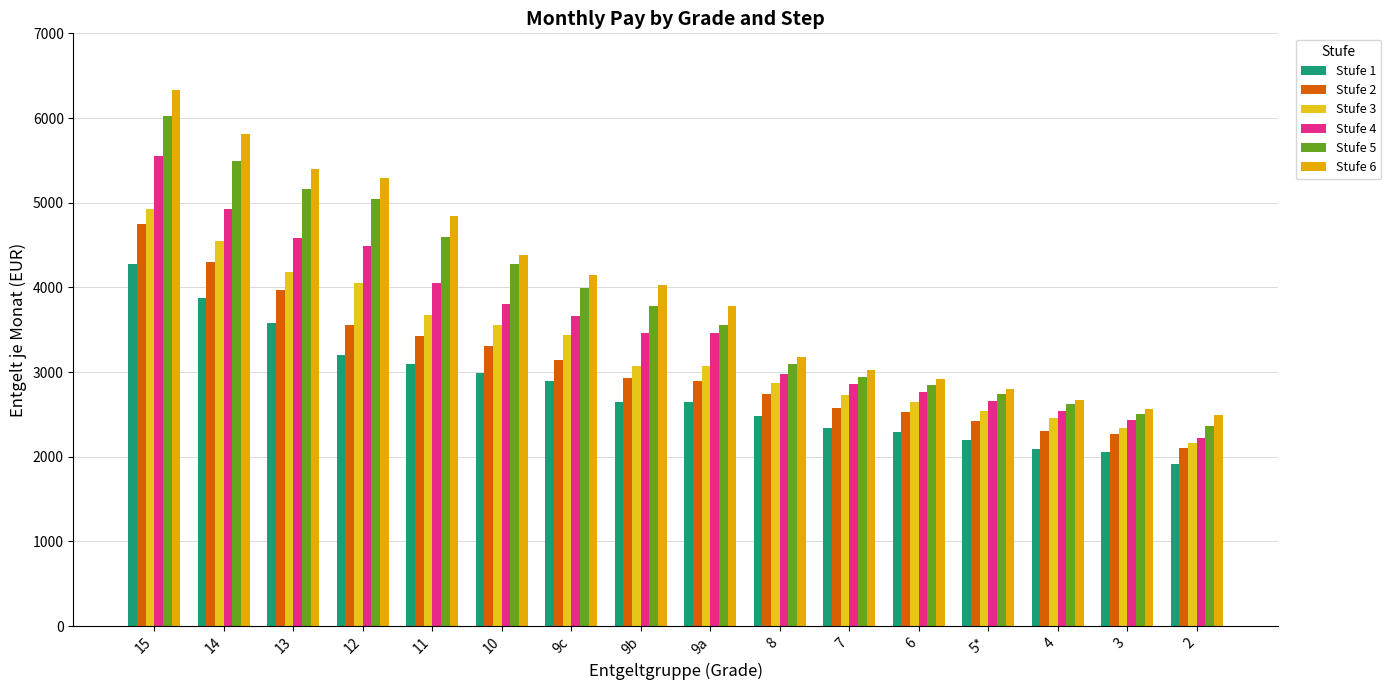

Reading left to right, extract all data points from this chart.

Stufe 1: 4280.1	3876.2	3573.4	3204.3	3095.4	2986.4	2897.5	2648.8	2648.8	2485.5	2333.0	2289.4	2197.5	2093.4	2060.8	1908.3
Stufe 2: 4748.7	4300.0	3963.5	3552.2	3427.6	3302.9	3145.5	2925.9	2896.8	2744.4	2575.0	2526.6	2423.8	2308.8	2272.5	2103.1
Stufe 3: 4923.2	4549.3	4175.4	4050.7	3676.8	3552.2	3442.5	3071.2	3071.2	2865.5	2732.3	2647.6	2538.7	2454.0	2333.0	2163.6
Stufe 4: 5546.4	4923.2	4586.6	4487.0	4050.7	3801.5	3664.6	3464.9	3464.9	2974.4	2853.4	2762.6	2653.7	2538.7	2429.8	2224.1
Stufe 5: 6020.0	5496.6	5160.0	5047.8	4592.9	4275.1	3997.8	3776.5	3552.8	3095.4	2944.1	2841.2	2738.4	2623.4	2502.4	2357.2
Stufe 6: 6331.6	5808.1	5396.8	5297.1	4842.2	4387.2	4142.1	4025.8	3776.5	3171.6	3028.8	2919.9	2798.9	2673.0	2569.0	2496.4